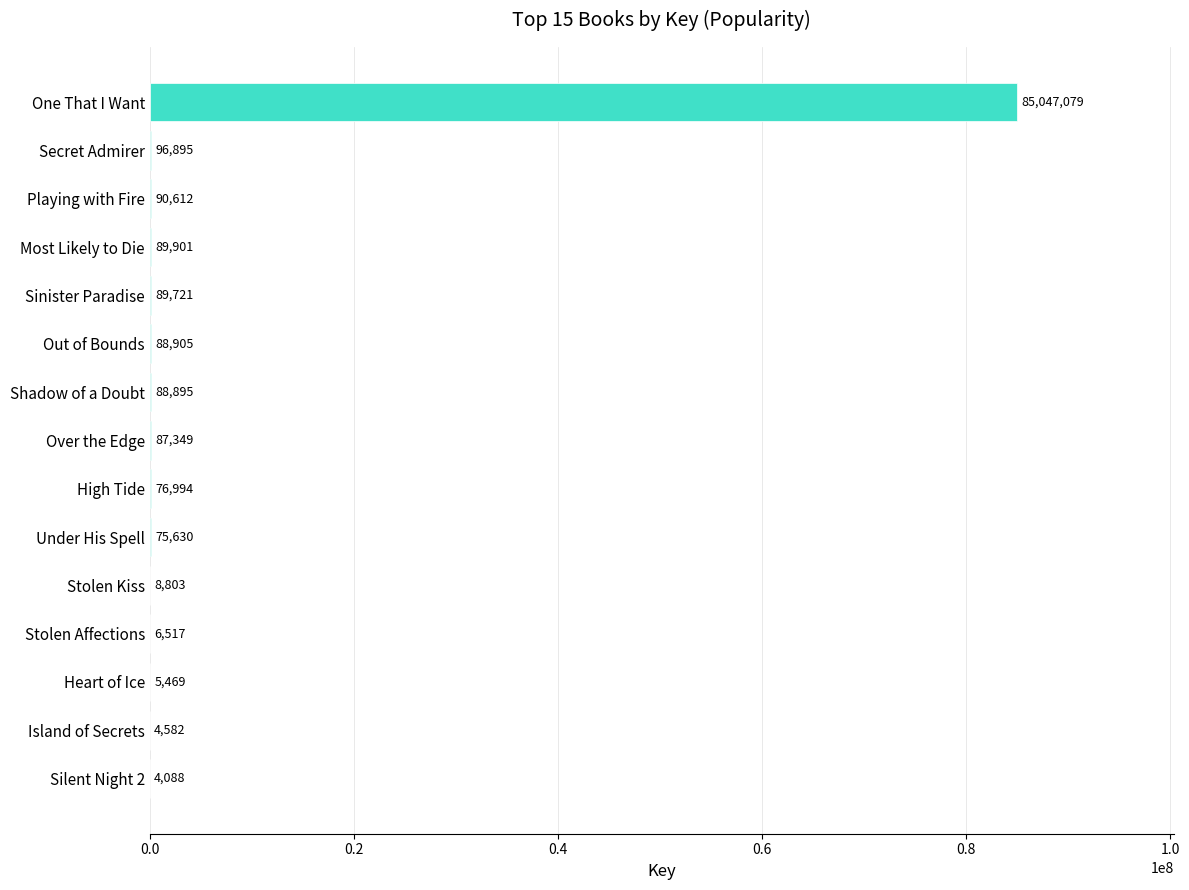

Reading bottom to top, extract all data points from this chart.

Silent Night 2=4088	Island of Secrets=4582	Heart of Ice=5469	Stolen Affections=6517	Stolen Kiss=8803	Under His Spell=75630	High Tide=76994	Over the Edge=87349	Shadow of a Doubt=88895	Out of Bounds=88905	Sinister Paradise=89721	Most Likely to Die=89901	Playing with Fire=90612	Secret Admirer=96895	One That I Want=85047079